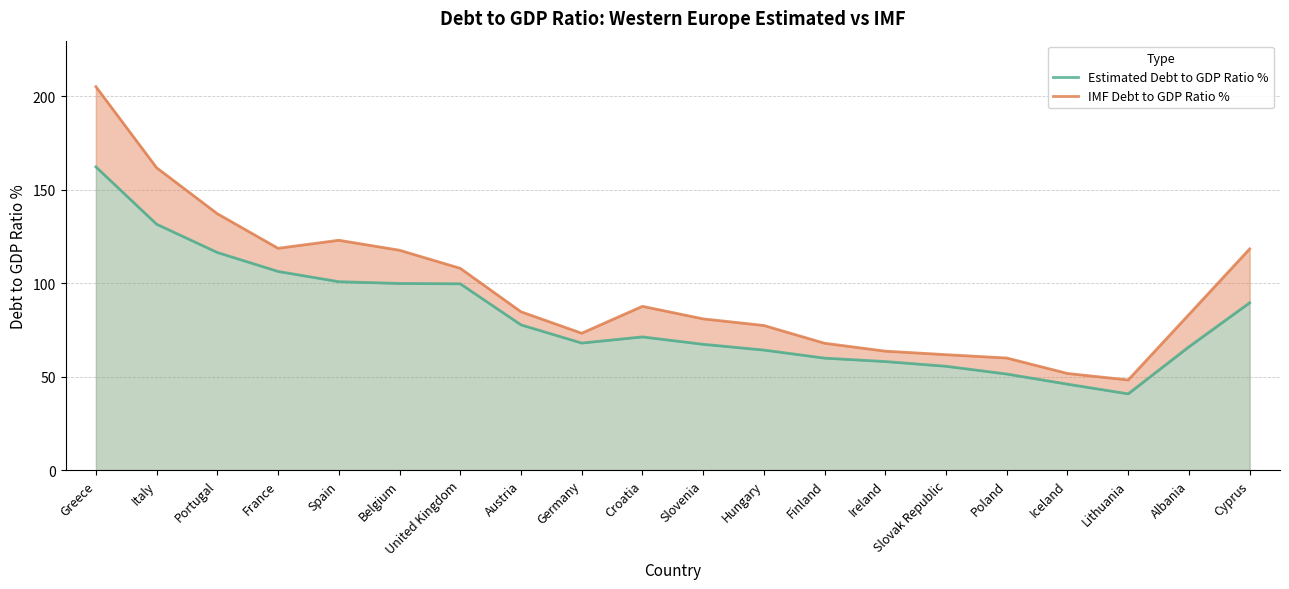

List the labels in order of IMF Debt to GDP Ratio % value, largest first.

Greece, Italy, Portugal, Spain, France, Cyprus, Belgium, United Kingdom, Croatia, Austria, Albania, Slovenia, Hungary, Germany, Finland, Ireland, Slovak Republic, Poland, Iceland, Lithuania